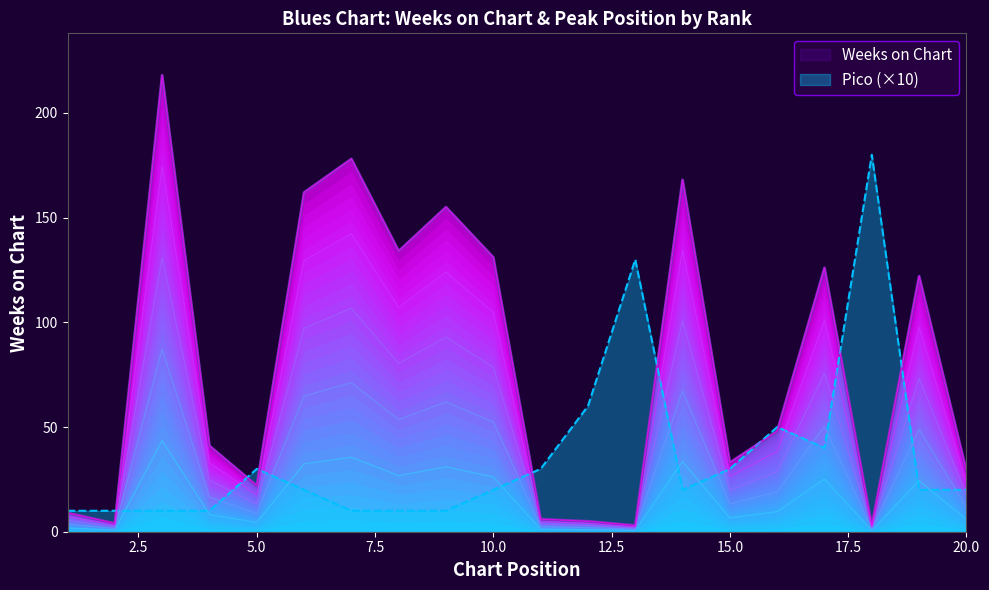

How many distinct data groups are displayed?

2